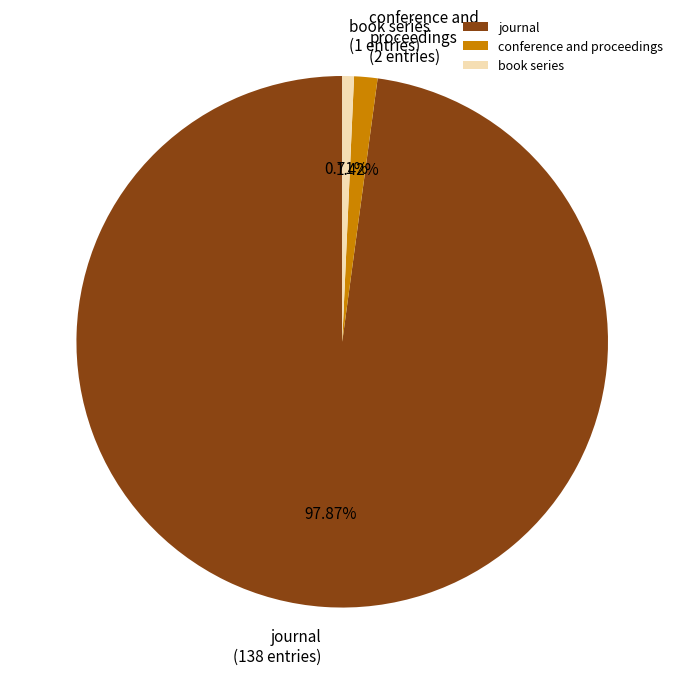

What percentage is the book series slice, to the nearest percent?

1%